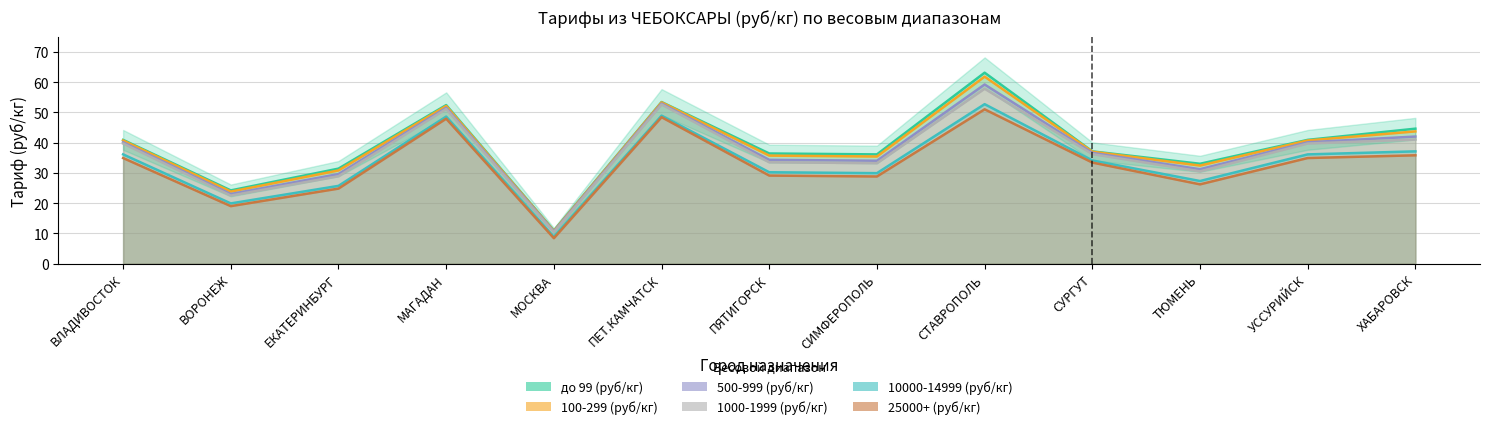

What is the difference between the maximum and second lowest values in the 500-999 (руб/кг) series?

36.2